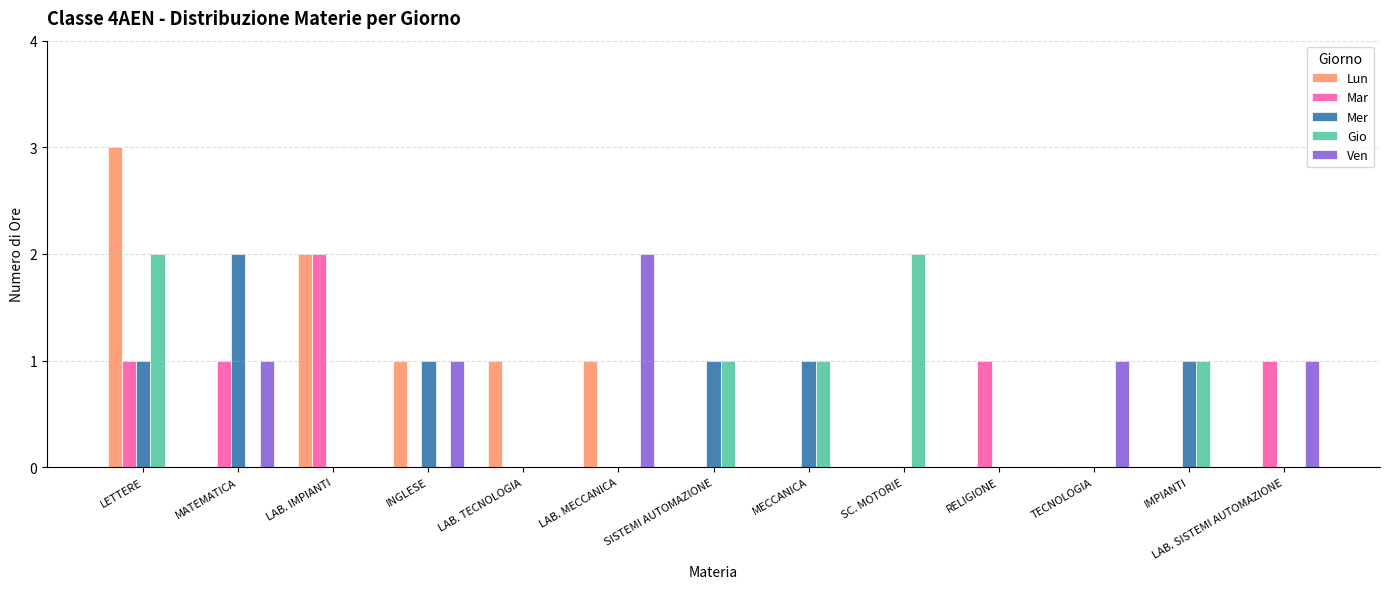

Between RELIGIONE and LAB. SISTEMI AUTOMAZIONE, which series saw the biggest shift?

Ven